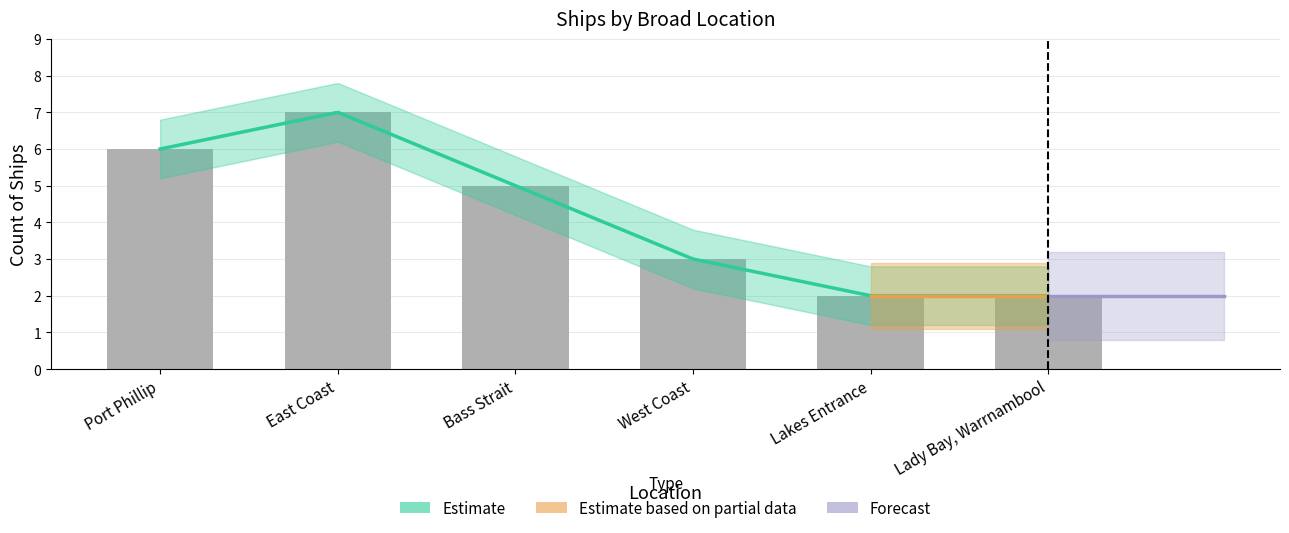

List the labels in order of value, smallest first.

Lakes Entrance, Lady Bay, Warrnambool, West Coast, Bass Strait, Port Phillip, East Coast